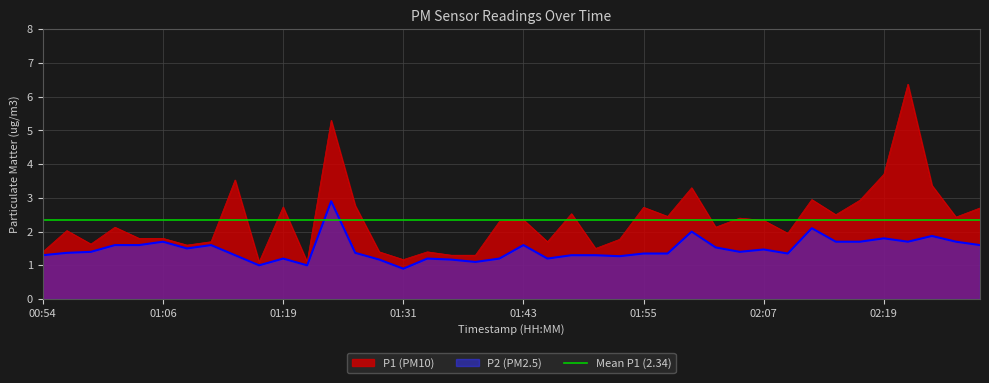

The P1 series shows 2.7 at 02:29. True or false?

True